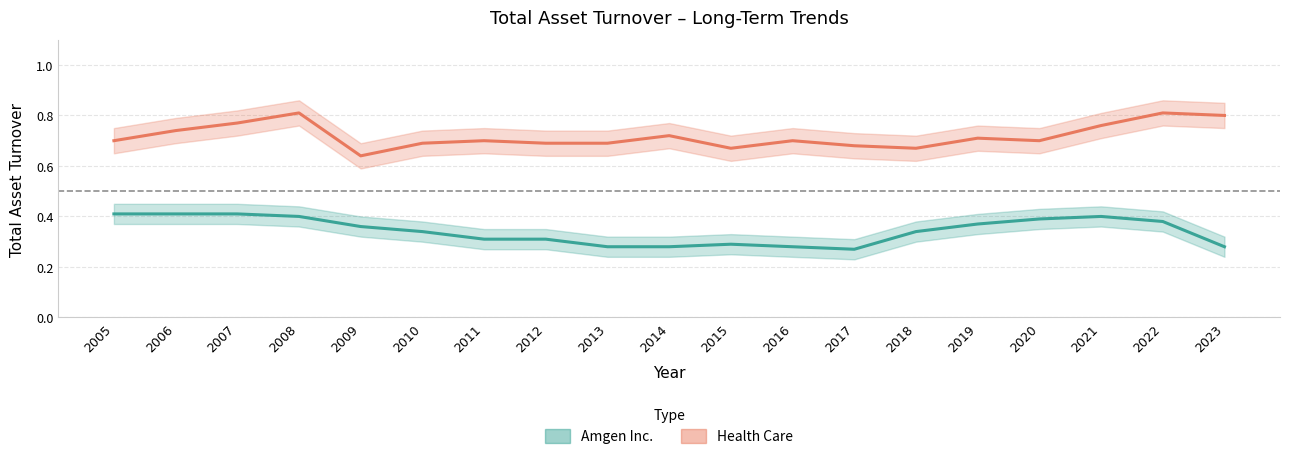

What is the total value across all series at 2016?

1.0